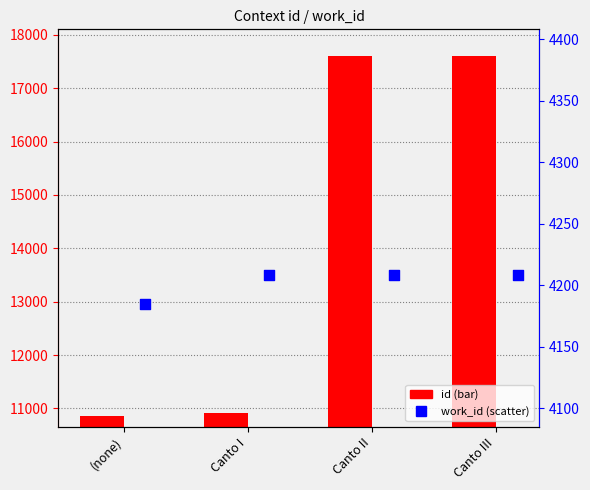

At how many categories does at least one series exceed 10332?

4